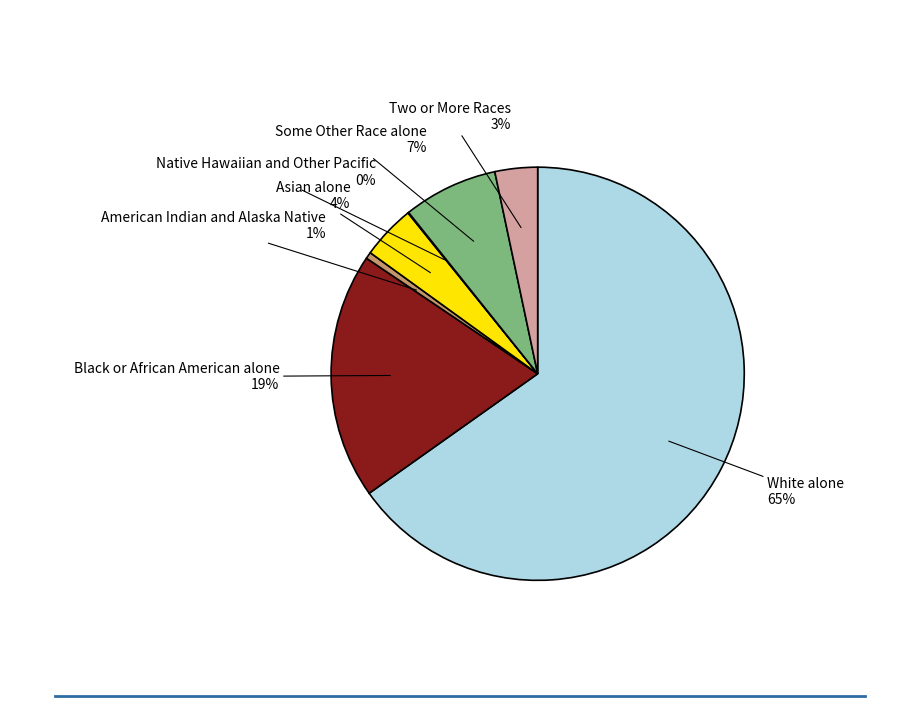

Between Asian alone and American Indian and Alaska Native, which is larger?

Asian alone